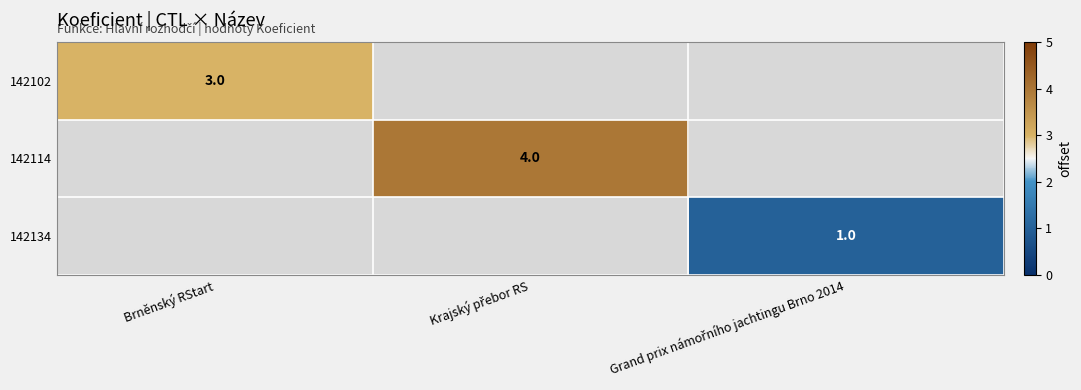

The 142102 series shows 3 at Brněnský RStart. True or false?

True